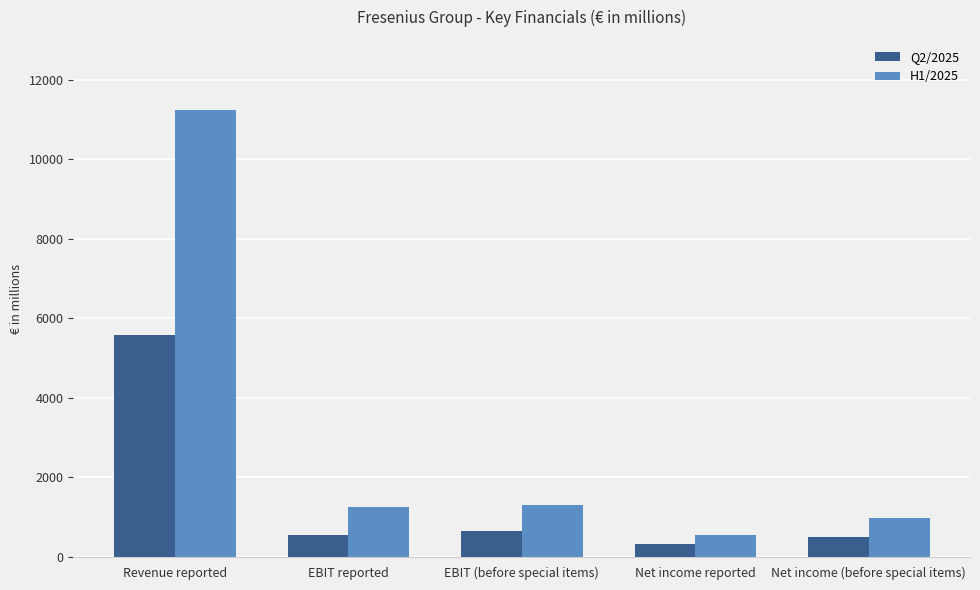

What is the sum of all H1/2025 values?

15328